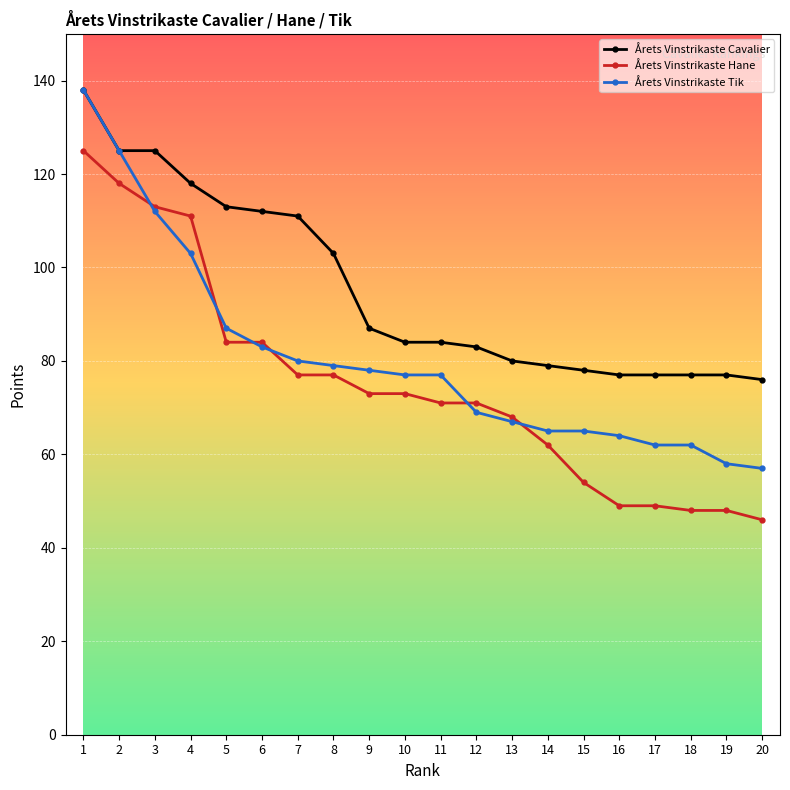

At how many categories does at least one series exceed 102?

8